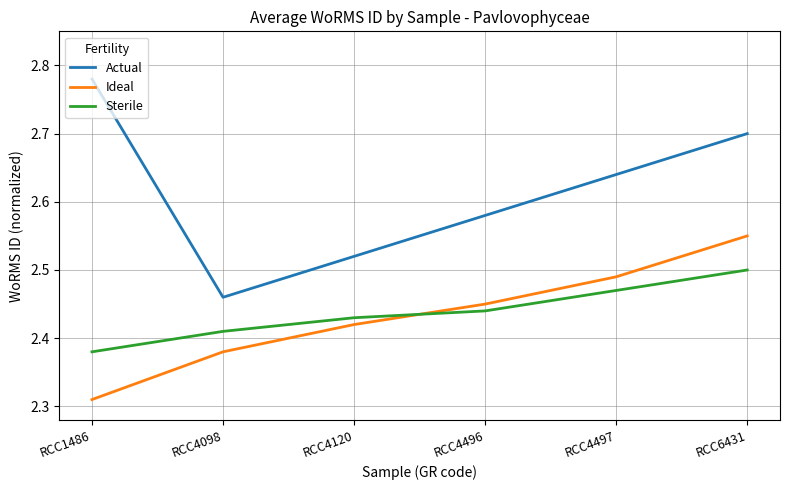

What is the difference between the second highest and minimum values in the Actual series?

0.2